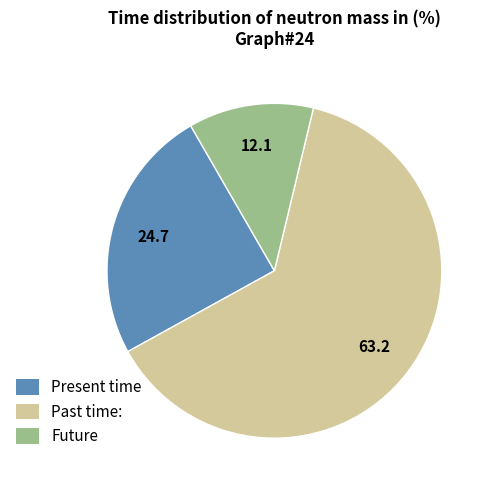

Is it true that Past time: is 63% of the pie?

True